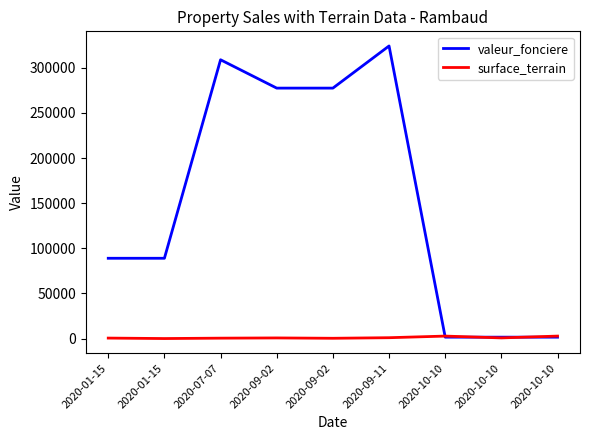

What are all the series names shown in the legend?

valeur_fonciere, surface_terrain